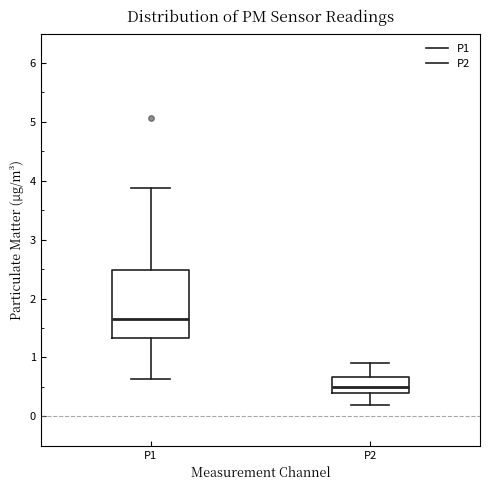

Which box is the tallest, from its lower edge to its upper edge?

P1